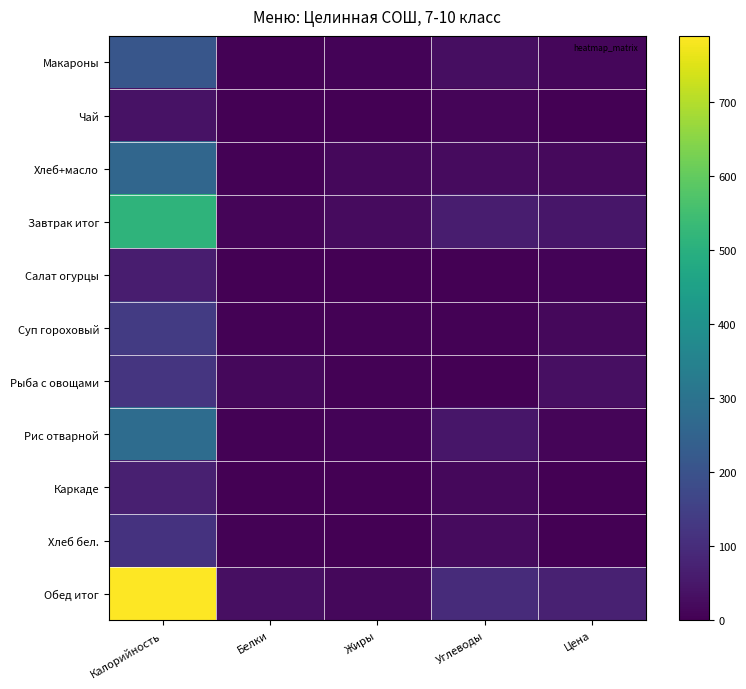

Which category has the lowest value across all series?

Жиры